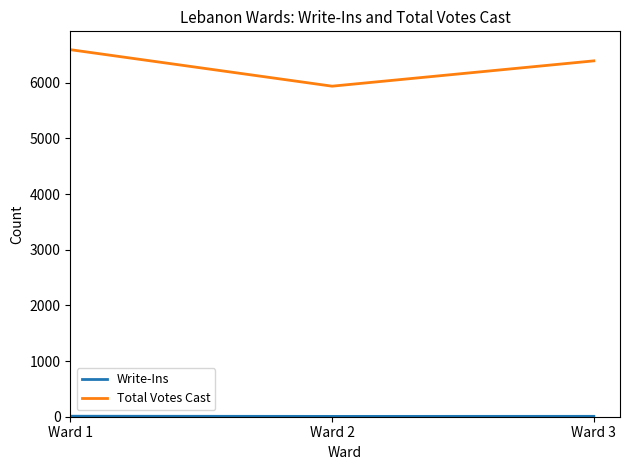

Which series has the largest range (max minus min)?

Total Votes Cast